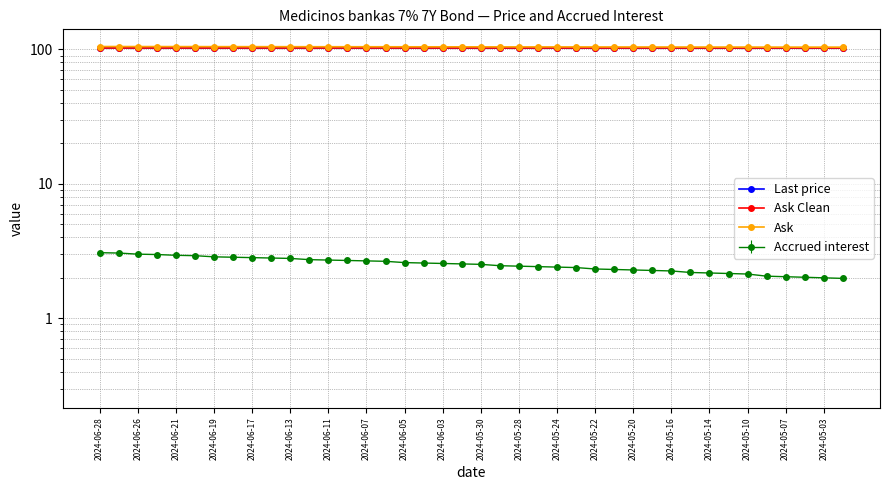

Between 2024-06-19 and 2024-05-03, which series saw the biggest shift?

Ask